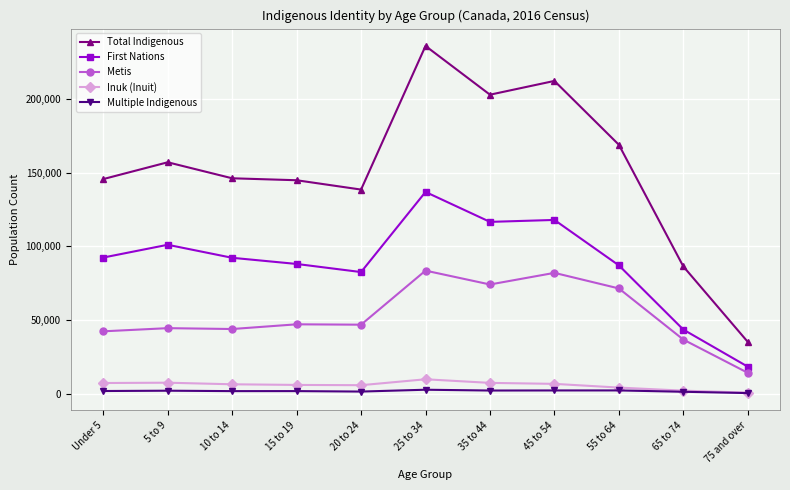

Is it true that Total Indigenous equals 223265 at Under 5?

False